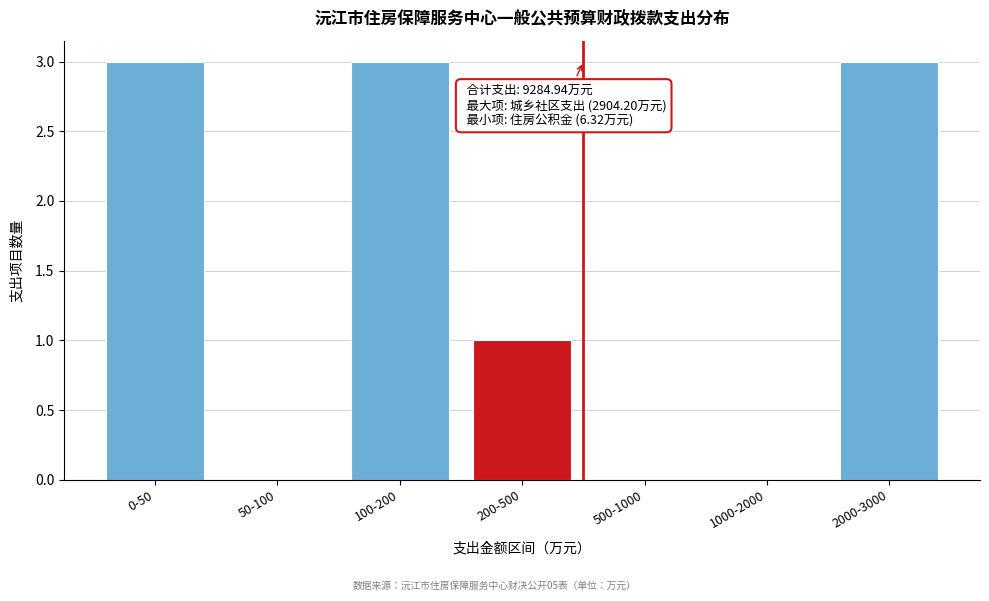

Reading left to right, what are all the values shown in this chart?

0-50=3	50-100=0	100-200=3	200-500=1	500-1000=0	1000-2000=0	2000-3000=3